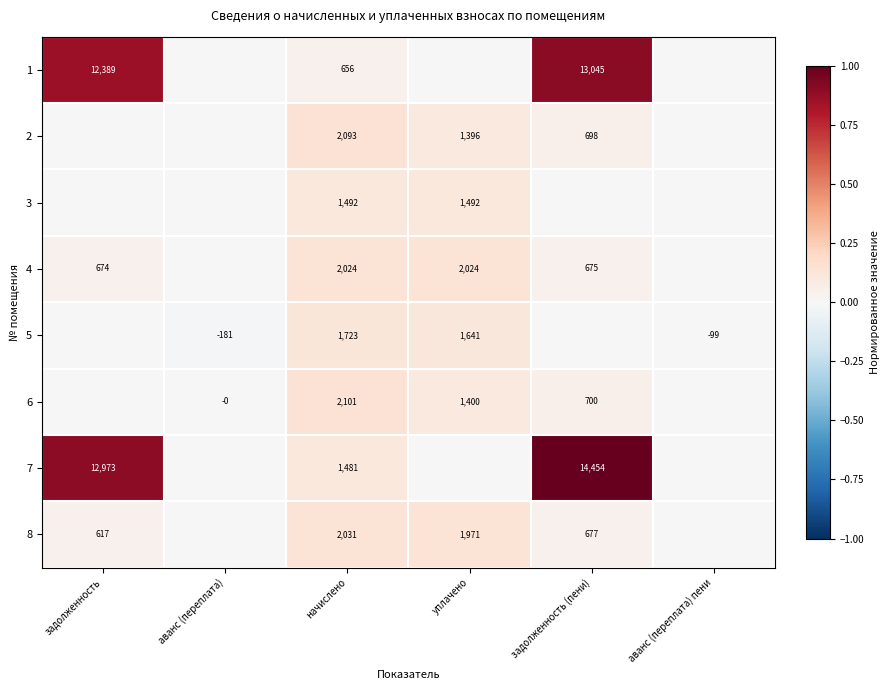

Is it true that 4 equals 675 at задолженность (пени)?

True